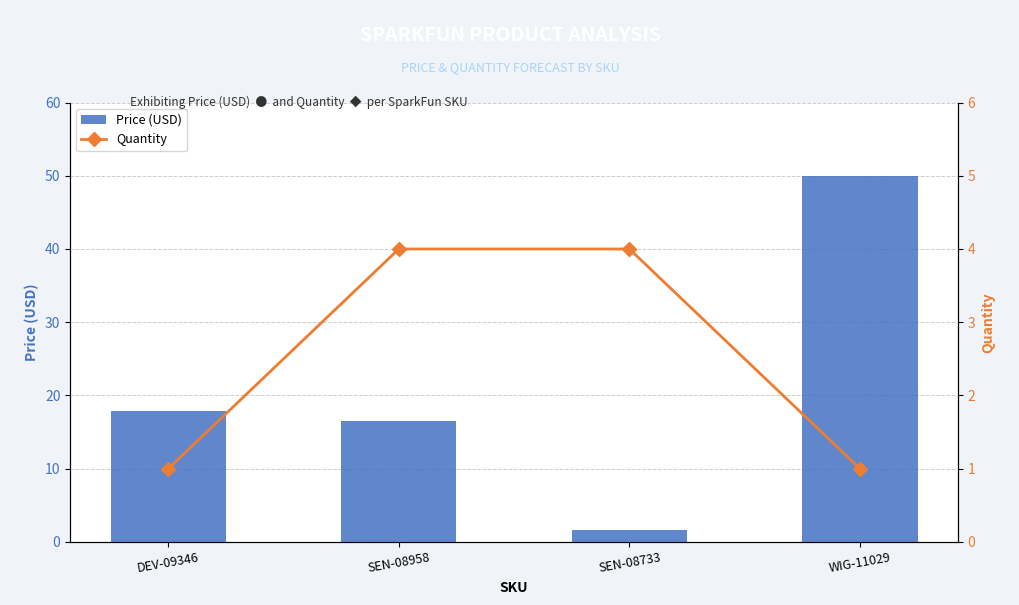

What are all the series names shown in the legend?

Price (USD), Quantity